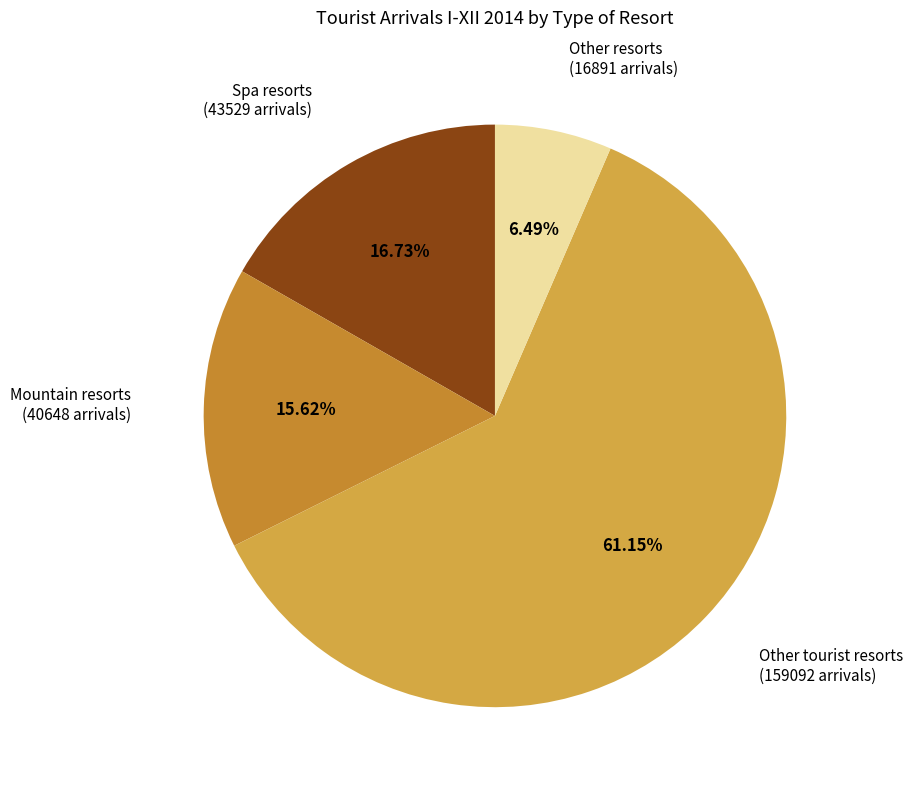

Is it true that Mountain resorts is 1% of the pie?

False